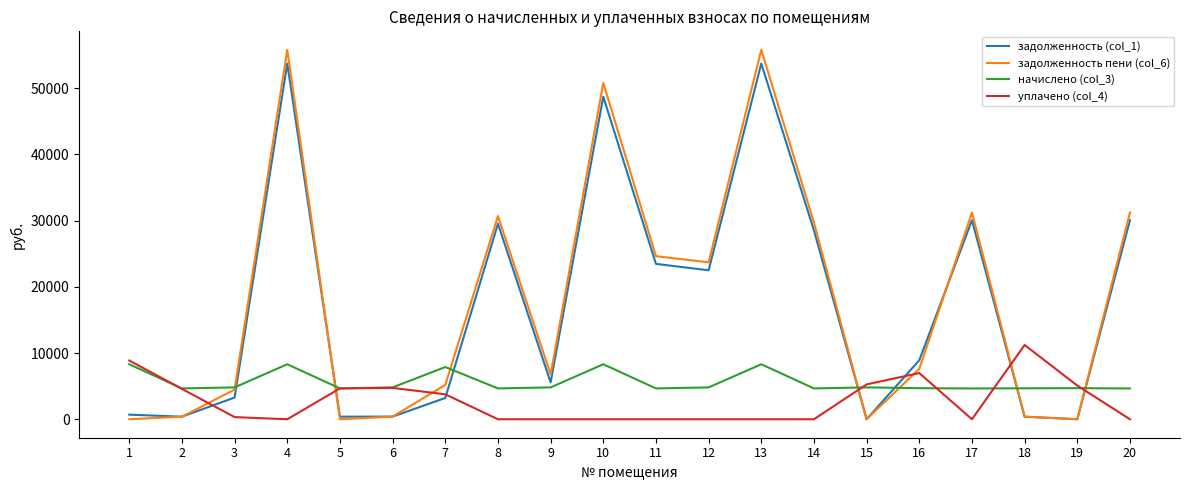

The value of задолженность (col_1) at 11 is 32571.2. True or false?

False